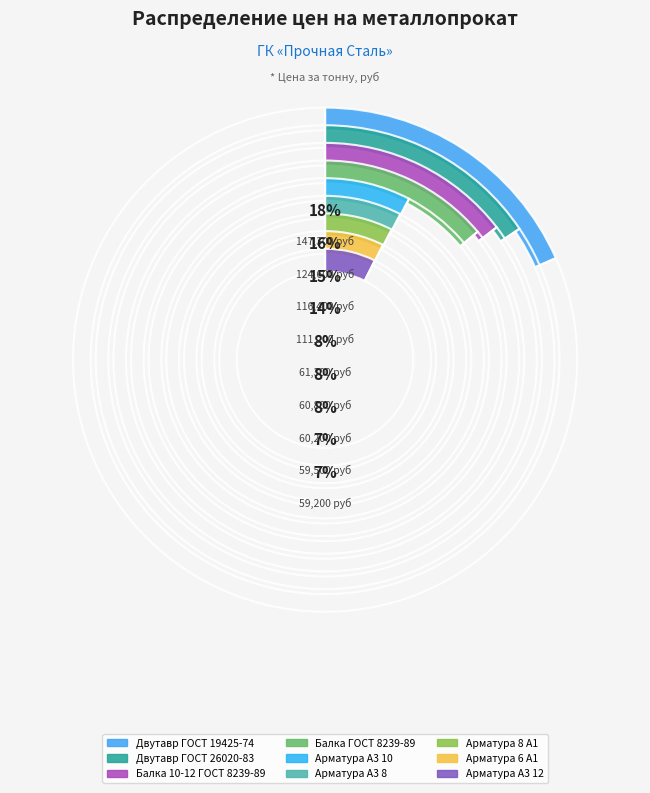

What is the largest slice in the pie chart?

Двутавр ГОСТ 19425-74